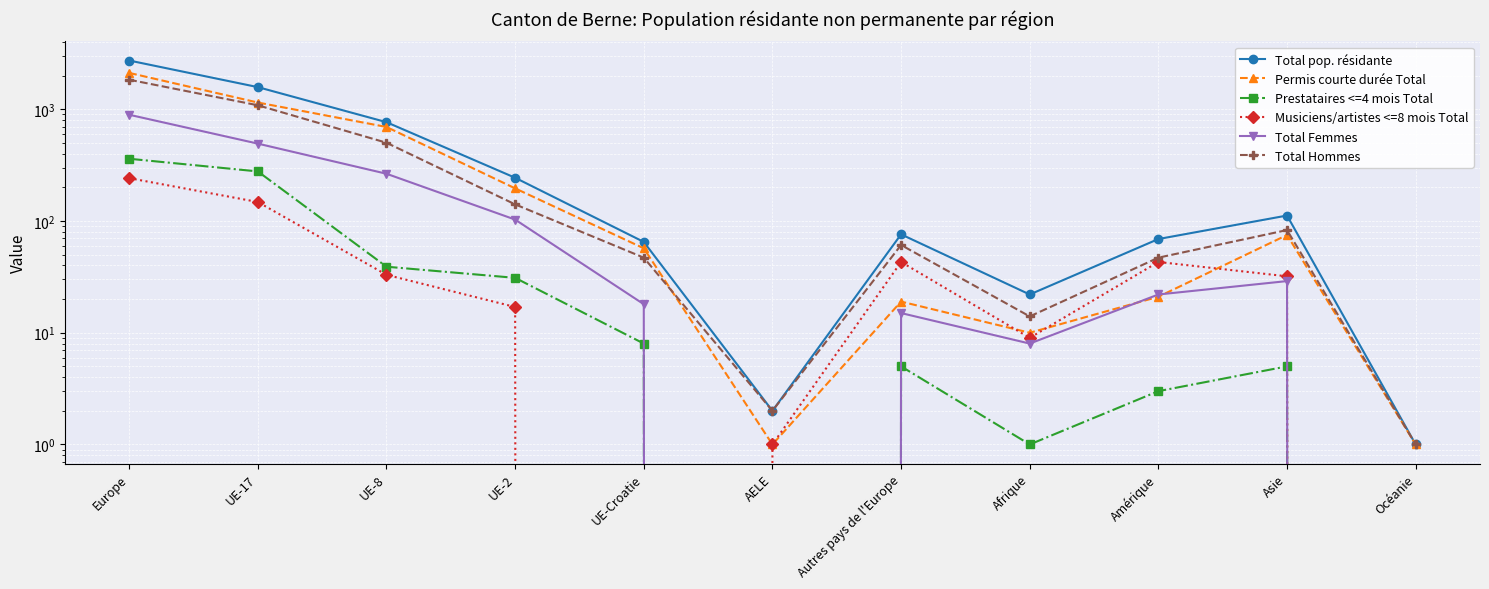

Which series has the largest range (max minus min)?

Total pop. résidante